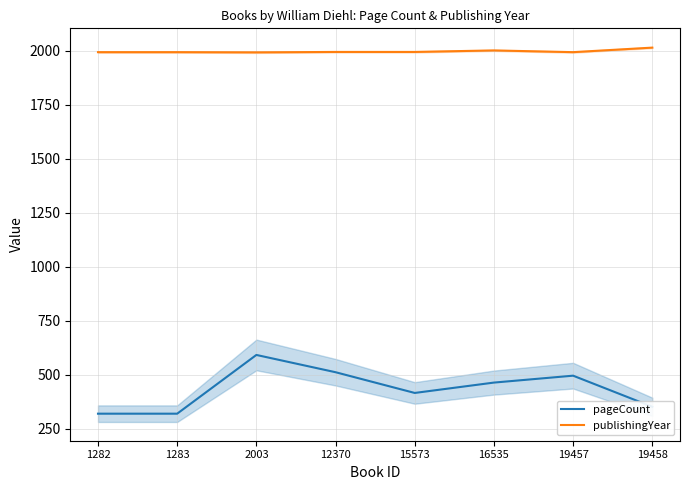

Which series has the widest spread of values?

pageCount